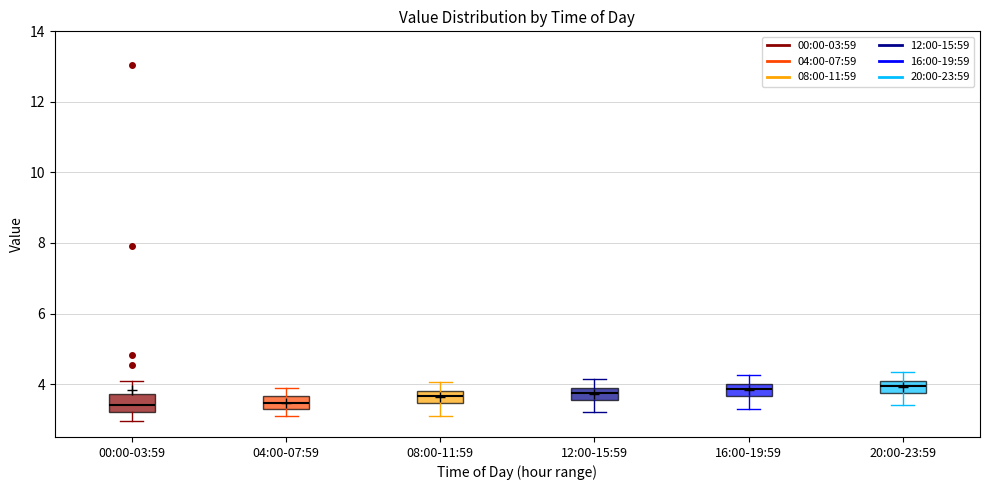

Reading left to right, transcribe this box plot: for each box, give where its median line is, the range the box spans, and where its two whiskers end, as read against the y-axis. The values are not printed on the chart, so give them approximately, as read against the axis.

00:00-03:59: median 3.4, box 3.2 to 3.8, whiskers 3.0 to 4.2
04:00-07:59: median 3.4, box 3.2 to 3.6, whiskers 3.2 (below the box's lower edge) to 4.0
08:00-11:59: median 3.6, box 3.4 to 3.8, whiskers 3.2 to 4.0
12:00-15:59: median 3.8, box 3.6 to 4.0, whiskers 3.2 to 4.2
16:00-19:59: median 3.8, box 3.6 to 4.0, whiskers 3.4 to 4.2
20:00-23:59: median 4.0, box 3.8 to 4.2, whiskers 3.4 to 4.4